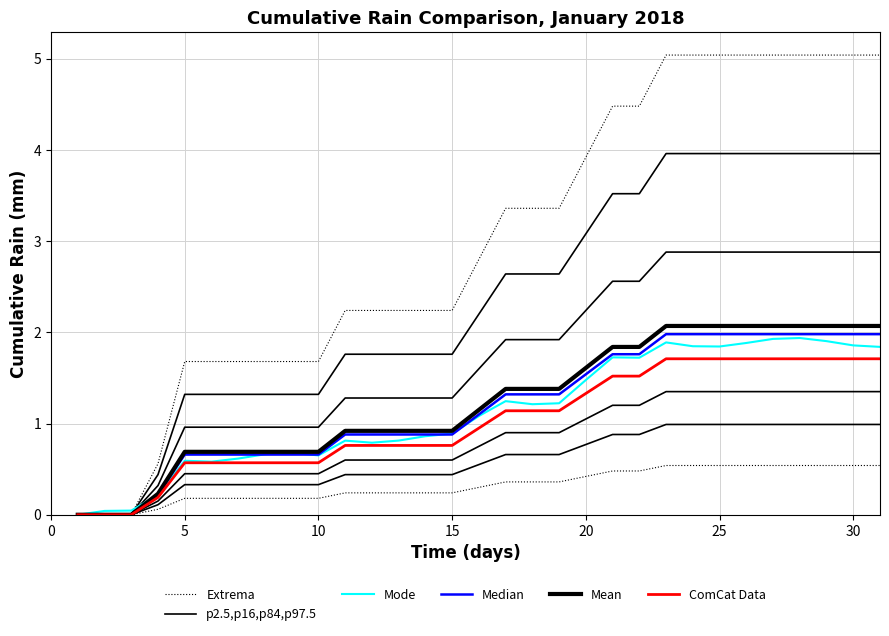

Reading left to right, transcribe all the data shown in this chart.

Extrema: 0.0	0.0	0.0	0.1	0.2	0.2	0.2	0.2	0.2	0.2	0.2	0.2	0.2	0.2	0.2	0.3	0.4	0.4	0.4	0.4	0.5	0.5	0.5	0.5	0.5	0.5	0.5	0.5	0.5	0.5	0.5
p2.5,p16,p84,p97.5: 0.0	0.0	0.0	0.1	0.3	0.3	0.3	0.3	0.3	0.3	0.4	0.4	0.4	0.4	0.4	0.6	0.7	0.7	0.7	0.8	0.9	0.9	1.0	1.0	1.0	1.0	1.0	1.0	1.0	1.0	1.0
Mode: 0.0	0.0	0.0	0.2	0.6	0.6	0.6	0.7	0.7	0.7	0.8	0.8	0.8	0.9	0.9	1.1	1.2	1.2	1.2	1.5	1.7	1.7	1.9	1.8	1.8	1.9	1.9	1.9	1.9	1.9	1.8
Median: 0.0	0.0	0.0	0.2	0.7	0.7	0.7	0.7	0.7	0.7	0.9	0.9	0.9	0.9	0.9	1.1	1.3	1.3	1.3	1.5	1.8	1.8	2.0	2.0	2.0	2.0	2.0	2.0	2.0	2.0	2.0
Mean: 0.0	0.0	0.0	0.2	0.7	0.7	0.7	0.7	0.7	0.7	0.9	0.9	0.9	0.9	0.9	1.1	1.4	1.4	1.4	1.6	1.8	1.8	2.1	2.1	2.1	2.1	2.1	2.1	2.1	2.1	2.1
ComCat Data: 0.0	0.0	0.0	0.2	0.6	0.6	0.6	0.6	0.6	0.6	0.8	0.8	0.8	0.8	0.8	0.9	1.1	1.1	1.1	1.3	1.5	1.5	1.7	1.7	1.7	1.7	1.7	1.7	1.7	1.7	1.7